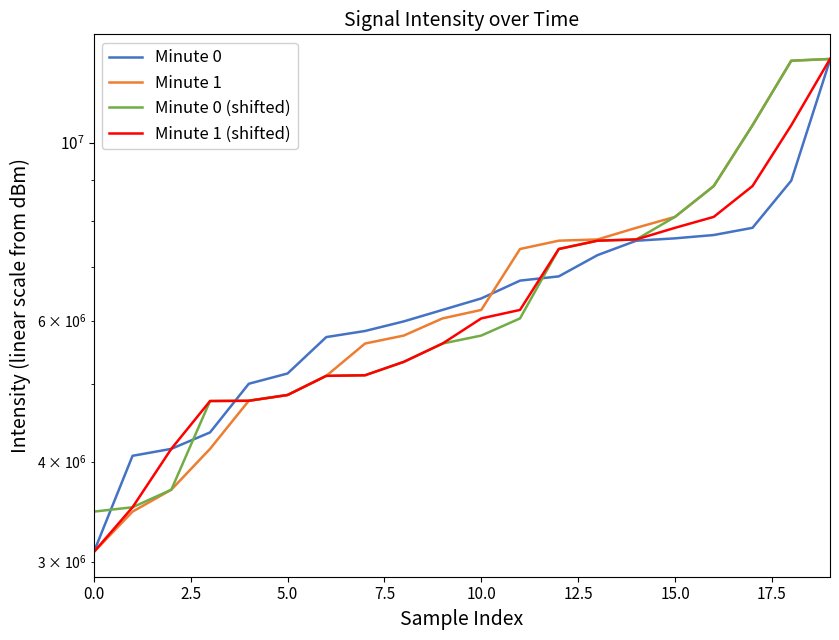

The Minute 0 series shows 2402684.8 at 10. True or false?

False